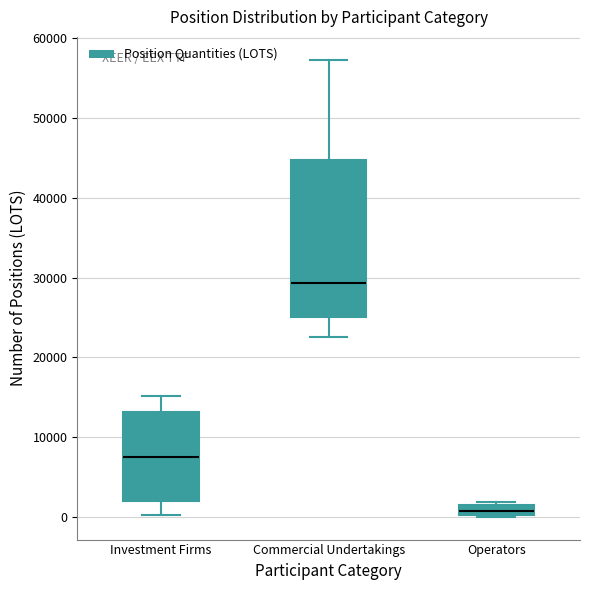

Comparing the boxes themselves (not the whiskers), which one is the tallest?

Commercial Undertakings